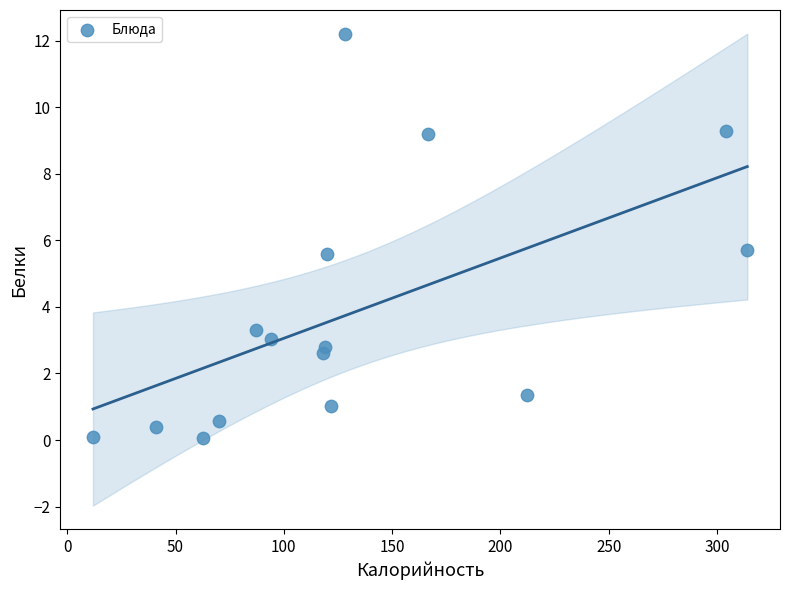

What is the range of Y values (max minus min)?

12.1